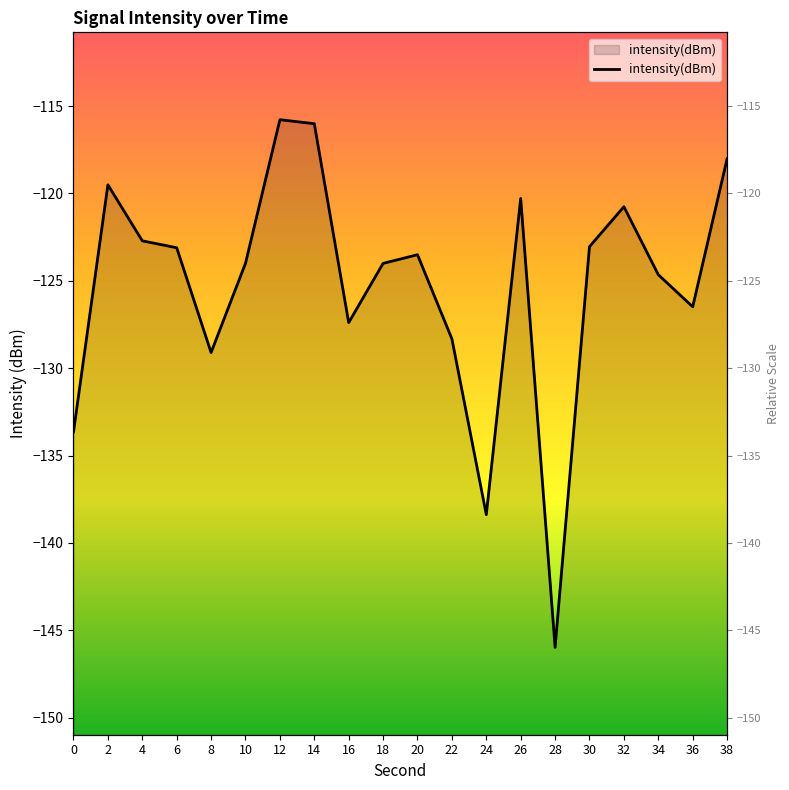

Reading left to right, extract all data points from this chart.

-133.6	-119.5	-122.7	-123.1	-129.1	-124.0	-115.8	-116.0	-127.4	-124.0	-123.5	-128.3	-138.4	-120.3	-146.0	-123.0	-120.8	-124.6	-126.5	-118.0